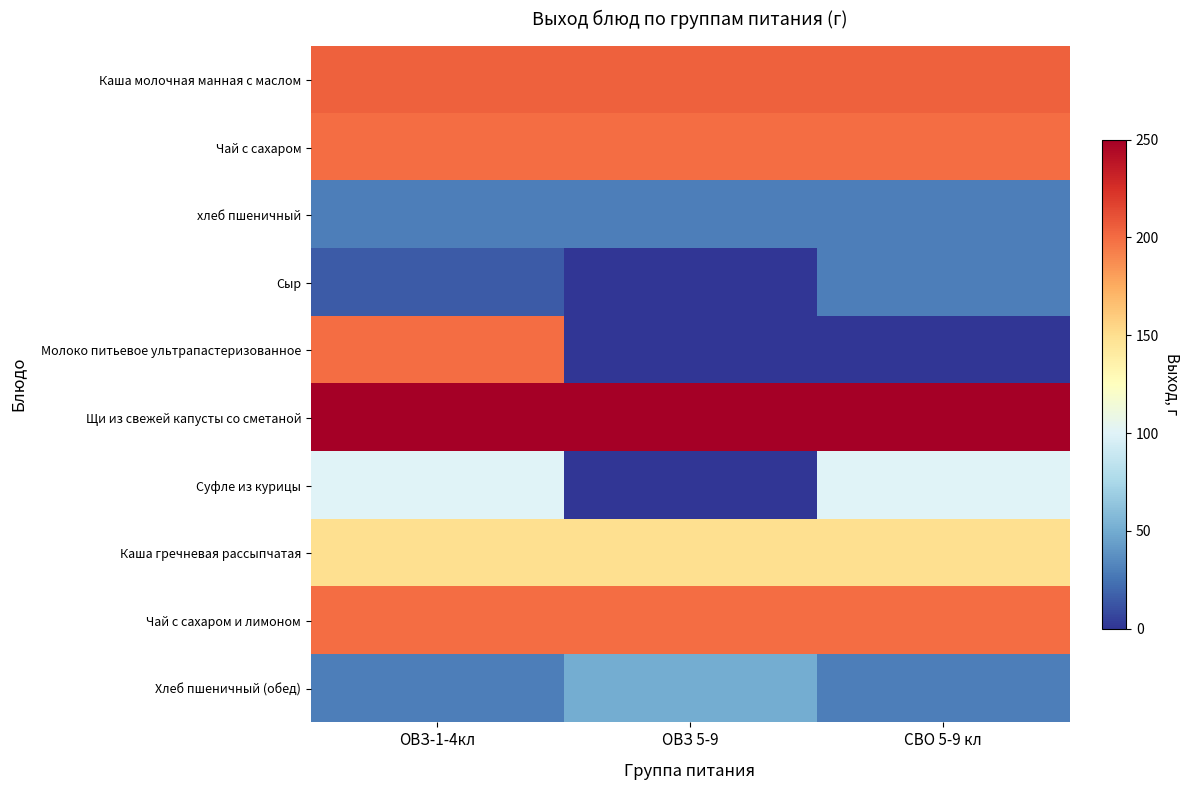

Which category has the highest value across all series?

ОВЗ-1-4кл